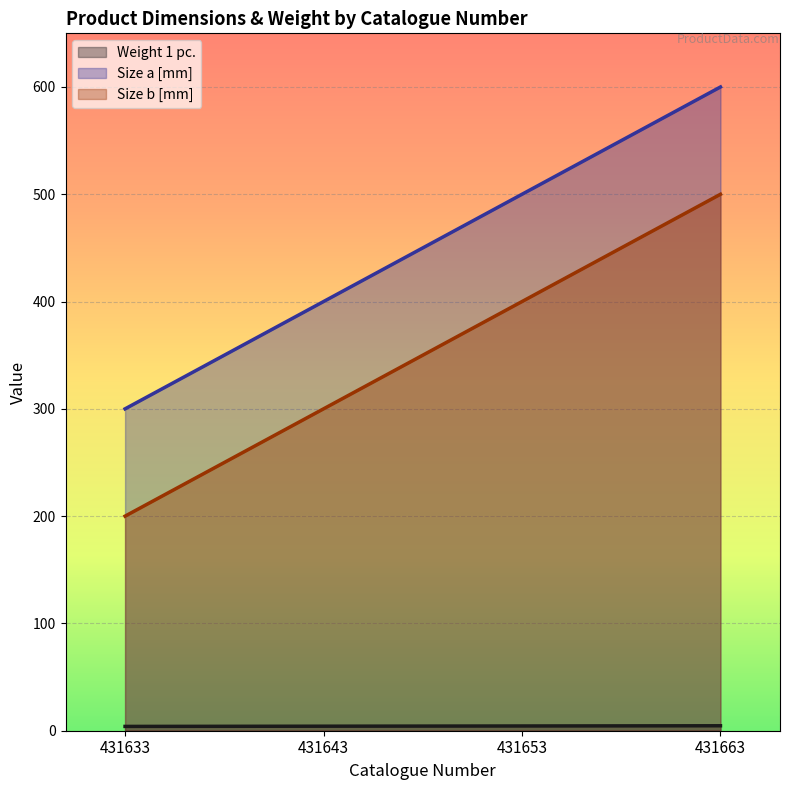

What is the difference between the maximum and second lowest values in the Size a [mm] series?

200.0